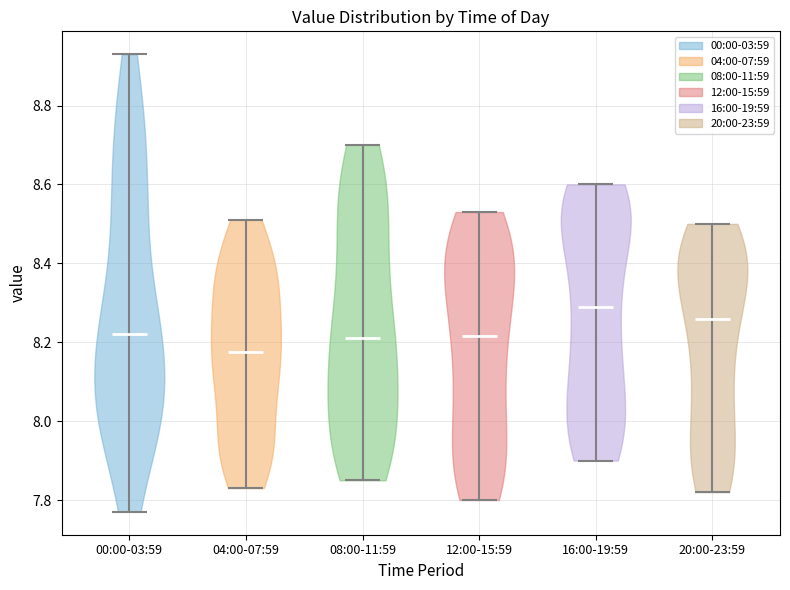

What is the lowest point the violin for 12:00-15:59 reaches on the y-axis? The values are not printed on the chart, so give them approximately, as read against the axis.

7.80